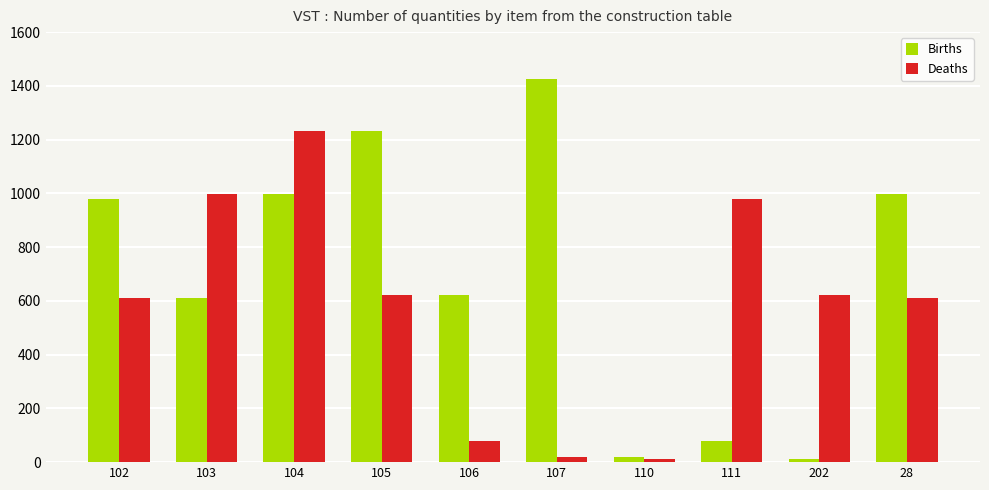

Which series has the largest range (max minus min)?

Births